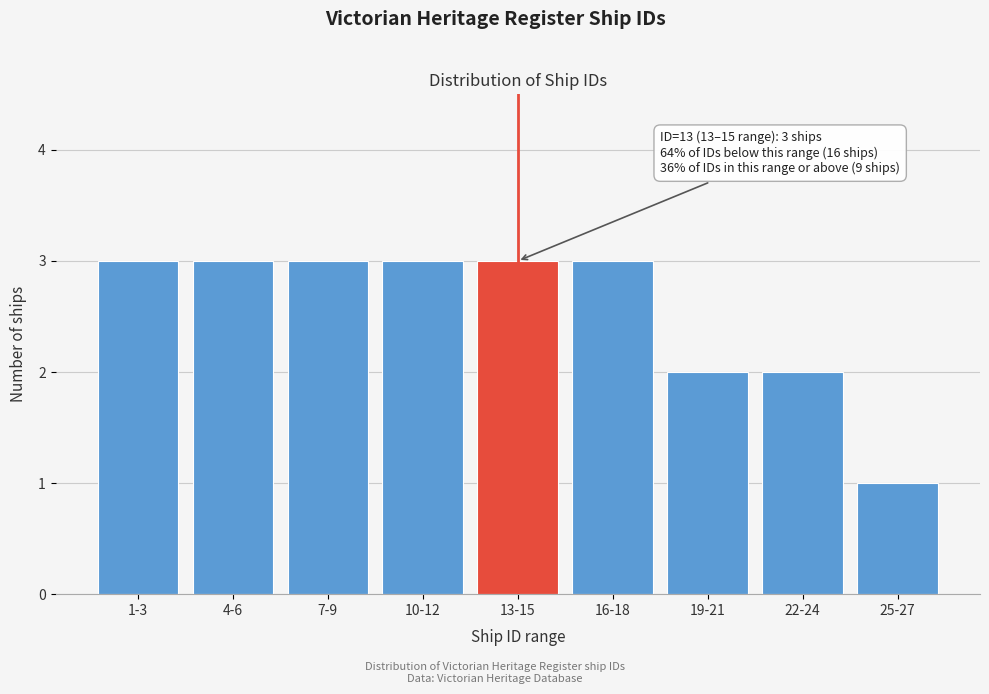

Reading left to right, transcribe all the data shown in this chart.

3	3	3	3	3	3	2	2	1